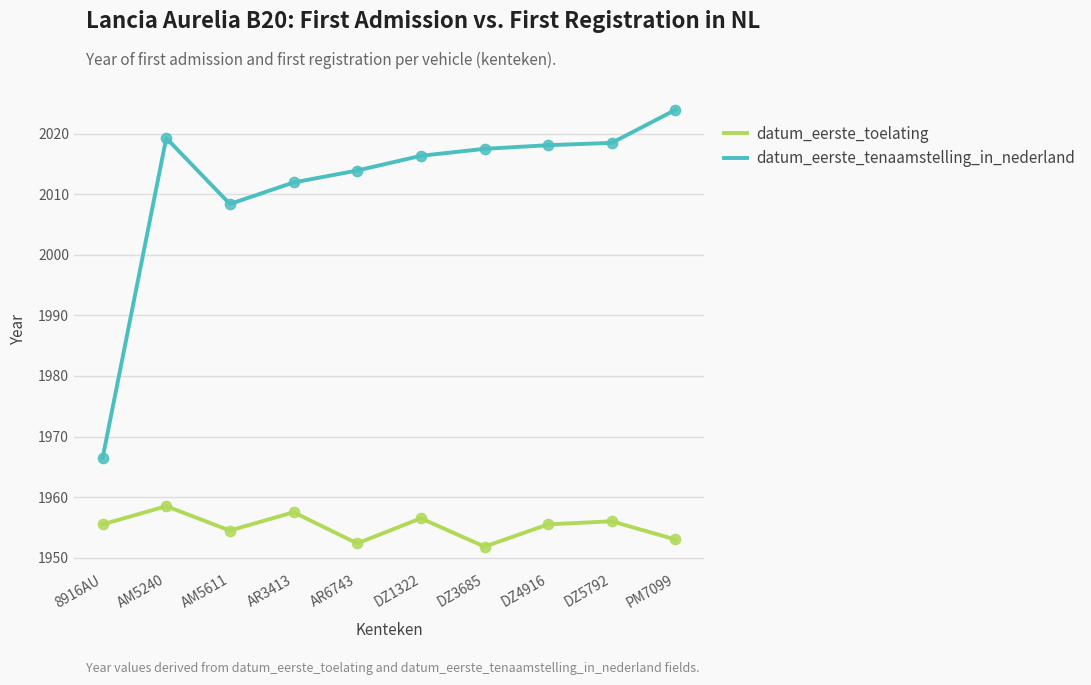

At how many categories does at least one series exceed 1969?

9